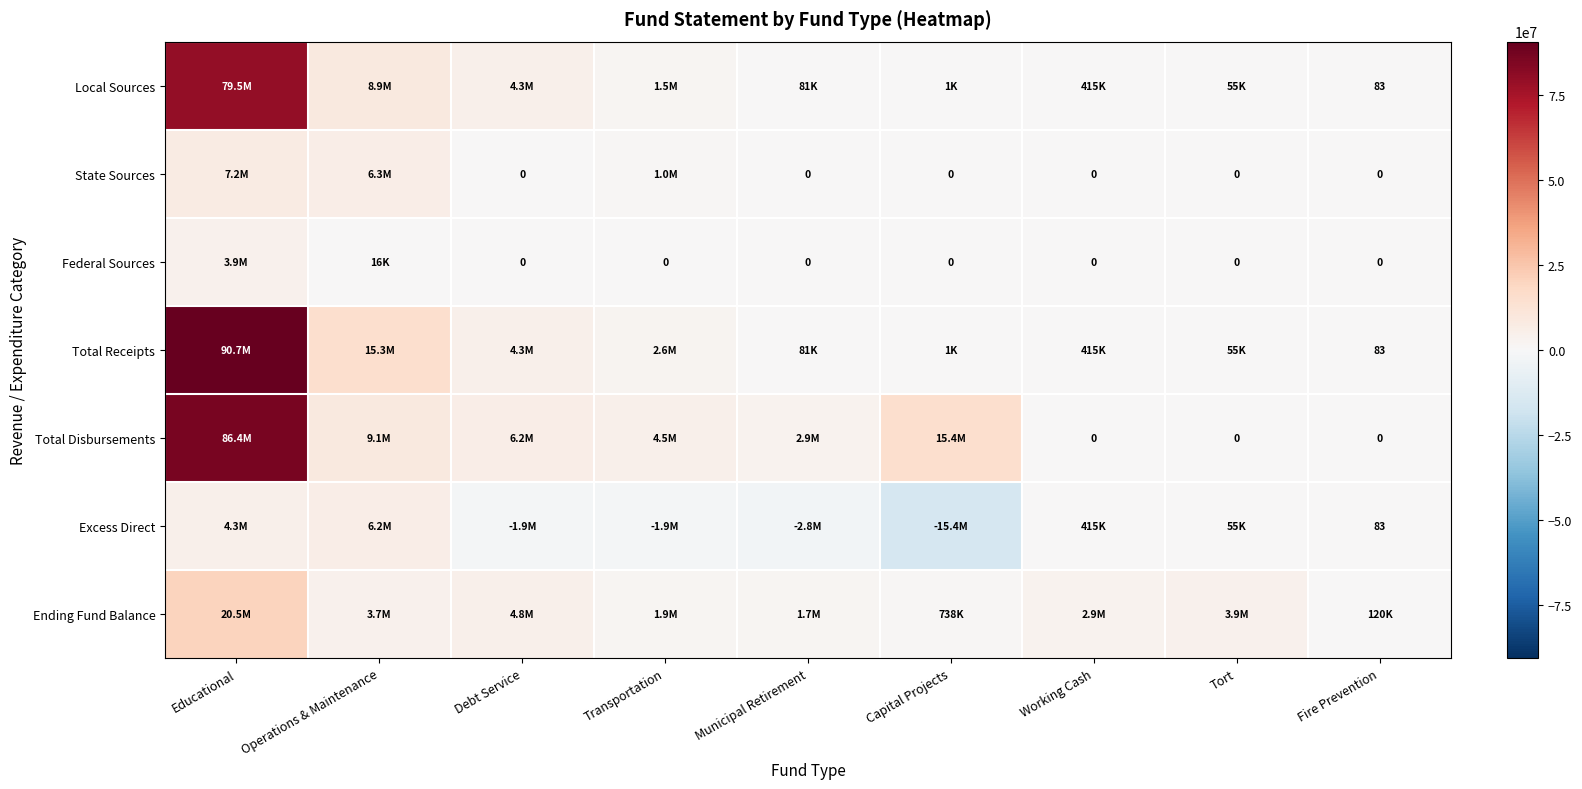

At which category is the sum across all series the highest?

Educational